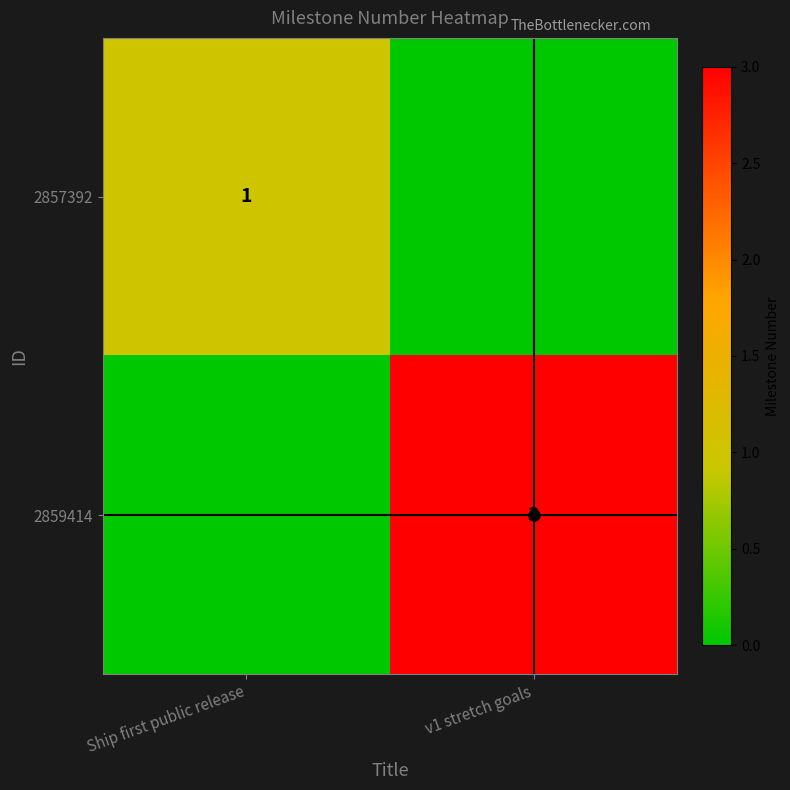

Where is 2857392 nearest to the value 0?

v1 stretch goals